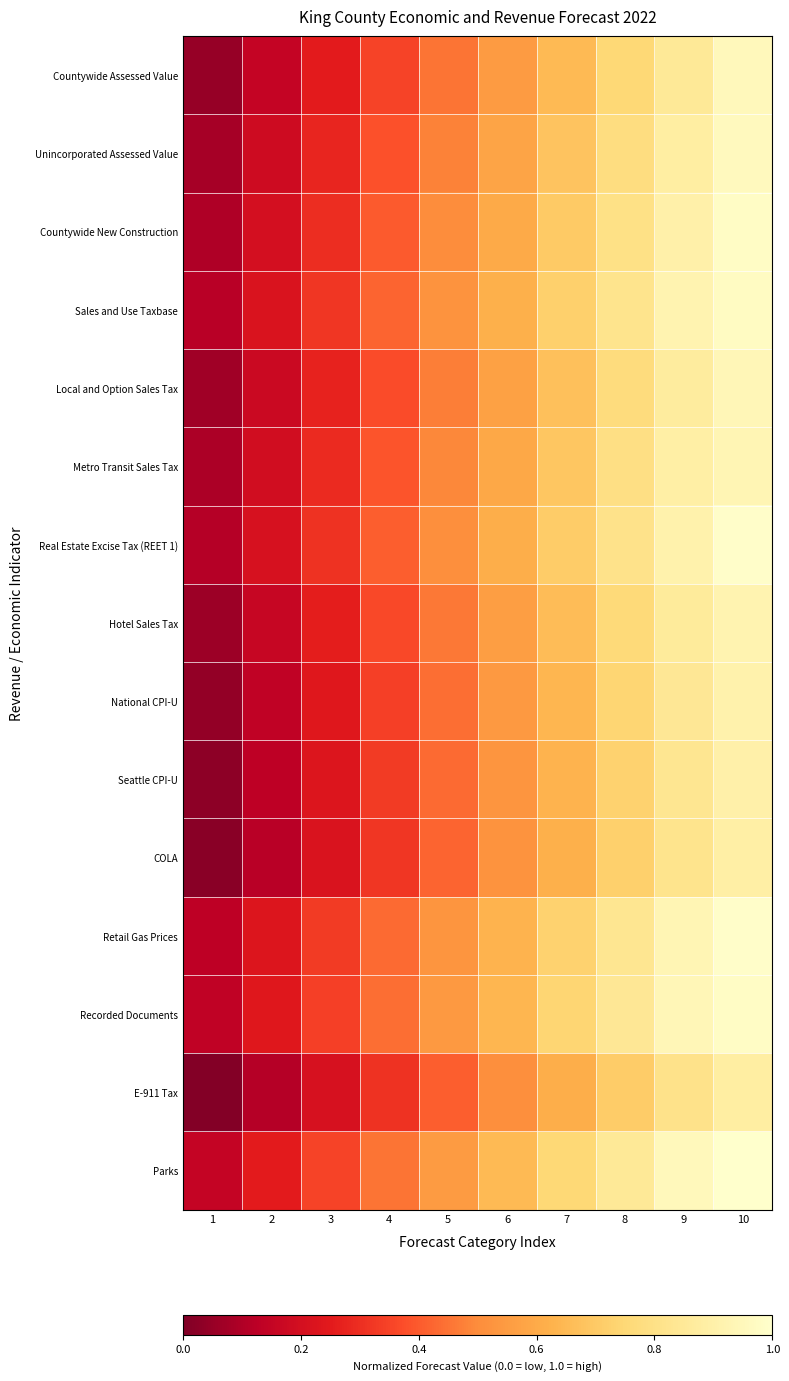

Reading right to left, what are all the values shown in this chart?

Countywide Assessed Value: 10=0.9	9=0.8	8=0.8	7=0.7	6=0.6	5=0.5	4=0.3	3=0.2	2=0.1	1=0.1
Unincorporated Assessed Value: 10=1.0	9=0.9	8=0.8	7=0.7	6=0.6	5=0.5	4=0.4	3=0.3	2=0.2	1=0.1
Countywide New Construction: 10=1.0	9=0.9	8=0.8	7=0.7	6=0.6	5=0.5	4=0.4	3=0.3	2=0.2	1=0.1
Sales and Use Taxbase: 10=1.0	9=0.9	8=0.8	7=0.7	6=0.6	5=0.5	4=0.4	3=0.3	2=0.2	1=0.1
Local and Option Sales Tax: 10=0.9	9=0.9	8=0.8	7=0.7	6=0.6	5=0.5	4=0.4	3=0.3	2=0.2	1=0.1
Metro Transit Sales Tax: 10=0.9	9=0.9	8=0.8	7=0.7	6=0.6	5=0.5	4=0.4	3=0.3	2=0.2	1=0.1
Real Estate Excise Tax (REET 1): 10=1.0	9=0.9	8=0.8	7=0.7	6=0.6	5=0.5	4=0.4	3=0.3	2=0.2	1=0.1
Hotel Sales Tax: 10=0.9	9=0.9	8=0.8	7=0.7	6=0.6	5=0.5	4=0.4	3=0.3	2=0.2	1=0.1
National CPI-U: 10=0.9	9=0.8	8=0.7	7=0.6	6=0.5	5=0.4	4=0.3	3=0.2	2=0.1	1=0.0
Seattle CPI-U: 10=0.9	9=0.8	8=0.7	7=0.6	6=0.5	5=0.4	4=0.3	3=0.2	2=0.1	1=0.0
COLA: 10=0.9	9=0.8	8=0.7	7=0.6	6=0.5	5=0.4	4=0.3	3=0.2	2=0.1	1=0.0
Retail Gas Prices: 10=1.0	9=0.9	8=0.8	7=0.7	6=0.6	5=0.5	4=0.4	3=0.3	2=0.2	1=0.1
Recorded Documents: 10=1.0	9=0.9	8=0.8	7=0.7	6=0.6	5=0.5	4=0.4	3=0.3	2=0.2	1=0.1
E-911 Tax: 10=0.9	9=0.8	8=0.7	7=0.6	6=0.5	5=0.4	4=0.3	3=0.2	2=0.1	1=0.0
Parks: 10=1.0	9=0.9	8=0.8	7=0.8	6=0.7	5=0.6	4=0.5	3=0.3	2=0.2	1=0.1